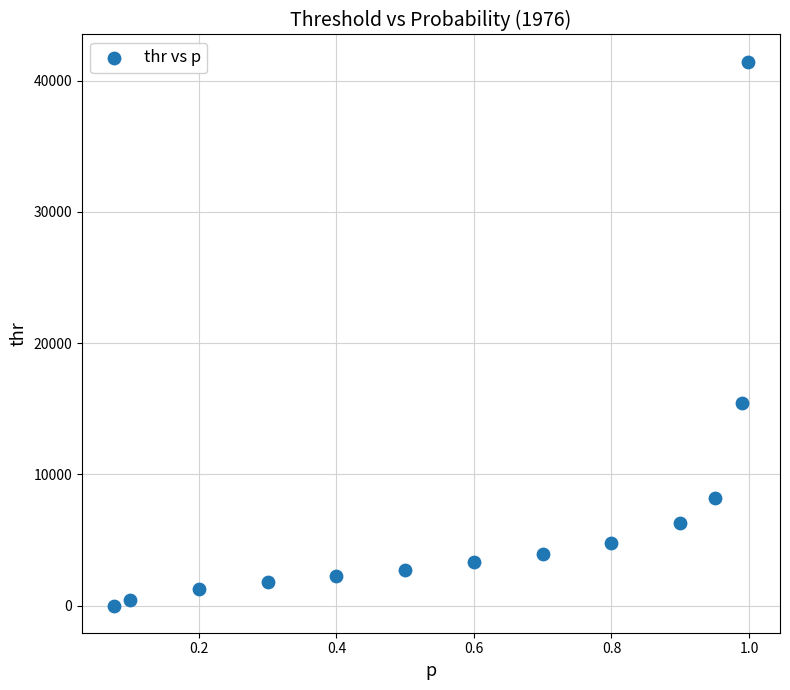

What Y value in the scatter plot is closest to 20717?

15407.5